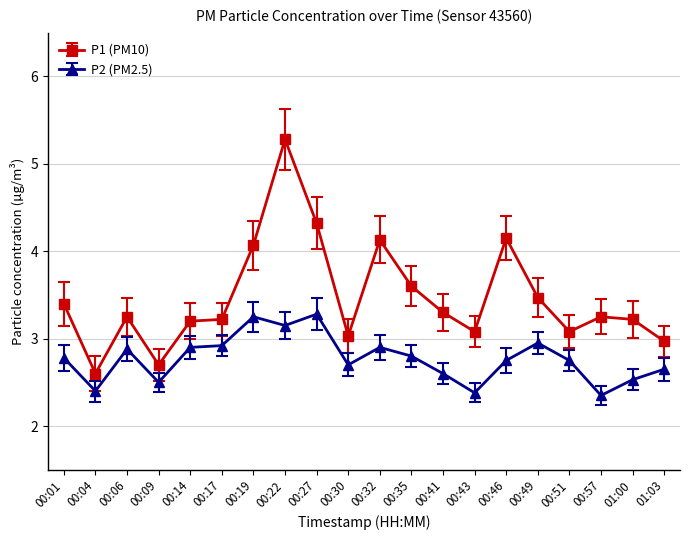

List the series in order of their overall mean, lowest first.

P2 (PM2.5), P1 (PM10)